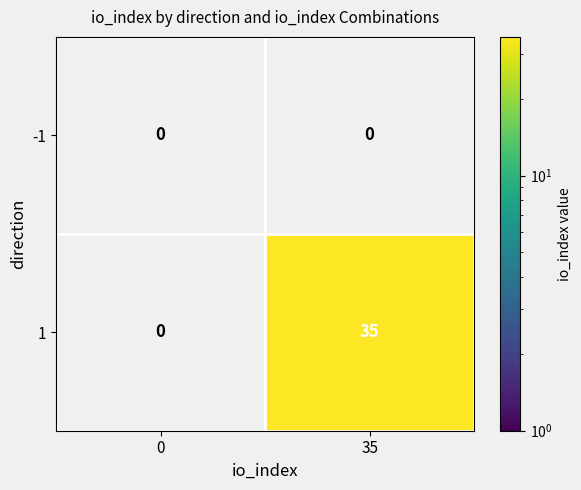

Count the number of data series in this chart.

2